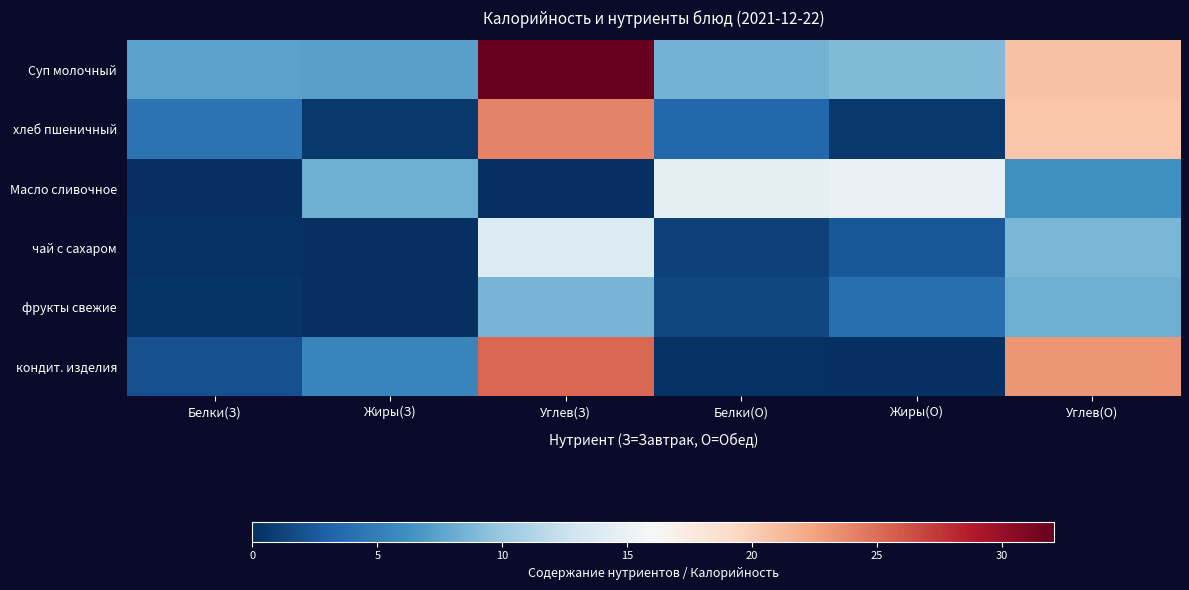

List the series in order of their peak value, highest first.

Суп молочный, кондит. изделия, хлеб пшеничный, Масло сливочное, чай с сахаром, фрукты свежие